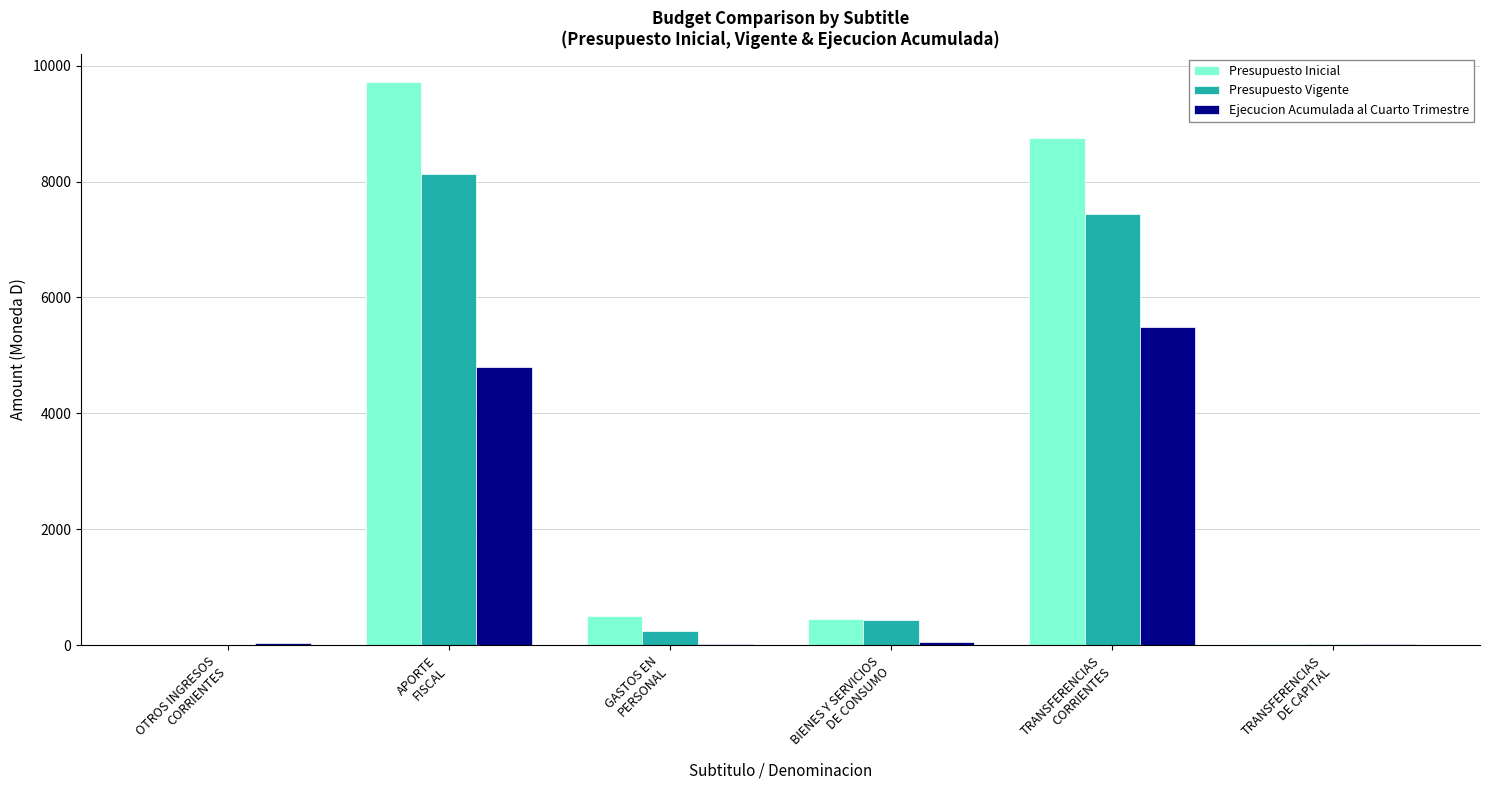

Is it true that Presupuesto Inicial equals 2531 at APORTE
FISCAL?

False